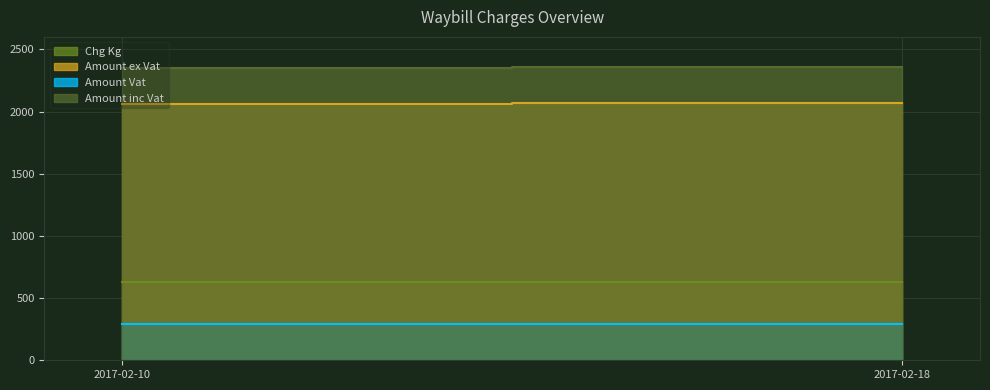

What is the approximate value of Amount ex Vat at 2017-02-18?

2067.6